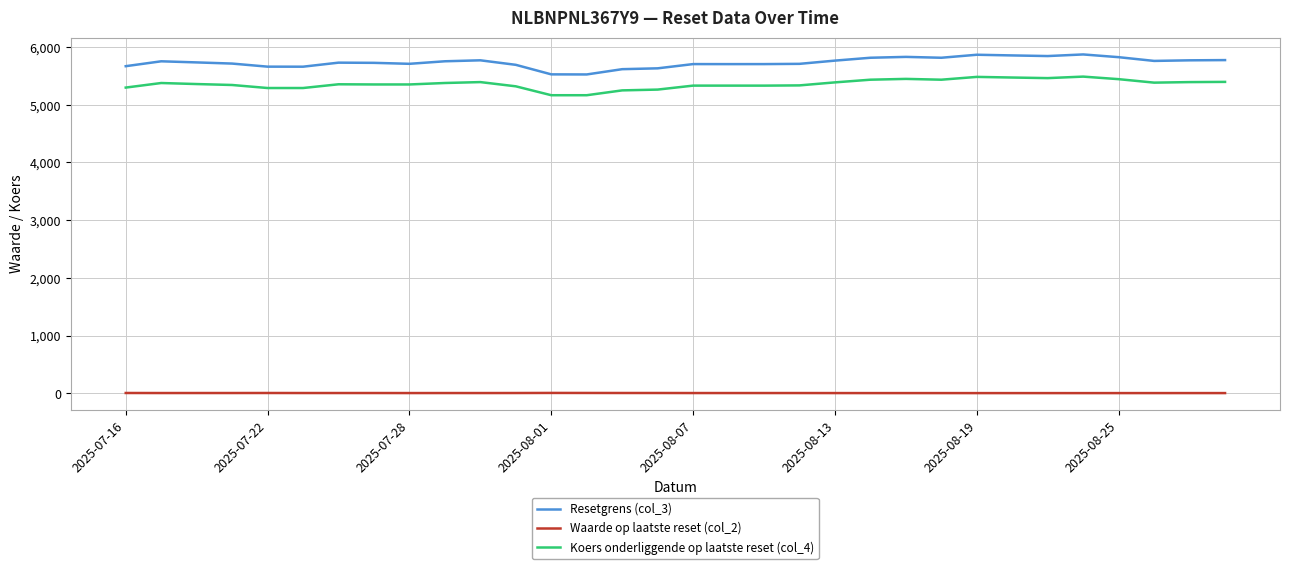

What is the greatest value displayed?

5872.4